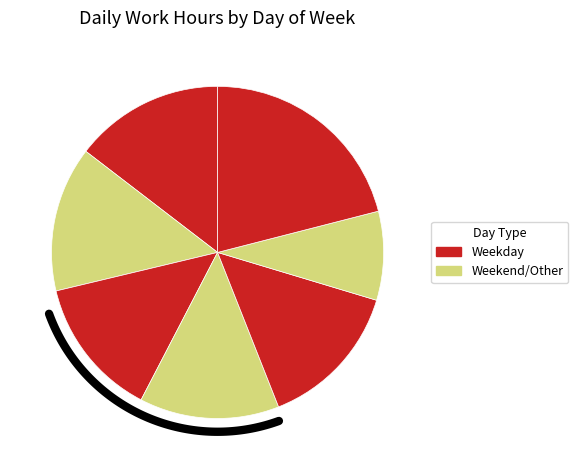

Is there any slice that represents more than half of the pie?

No